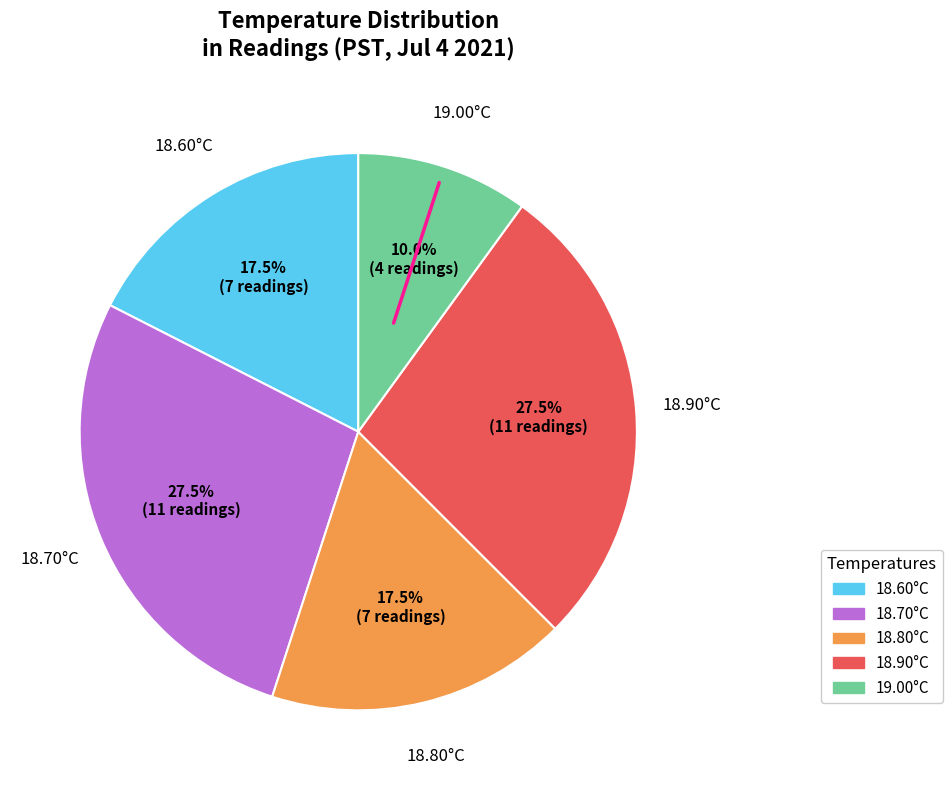

Is there a majority slice in this chart?

No